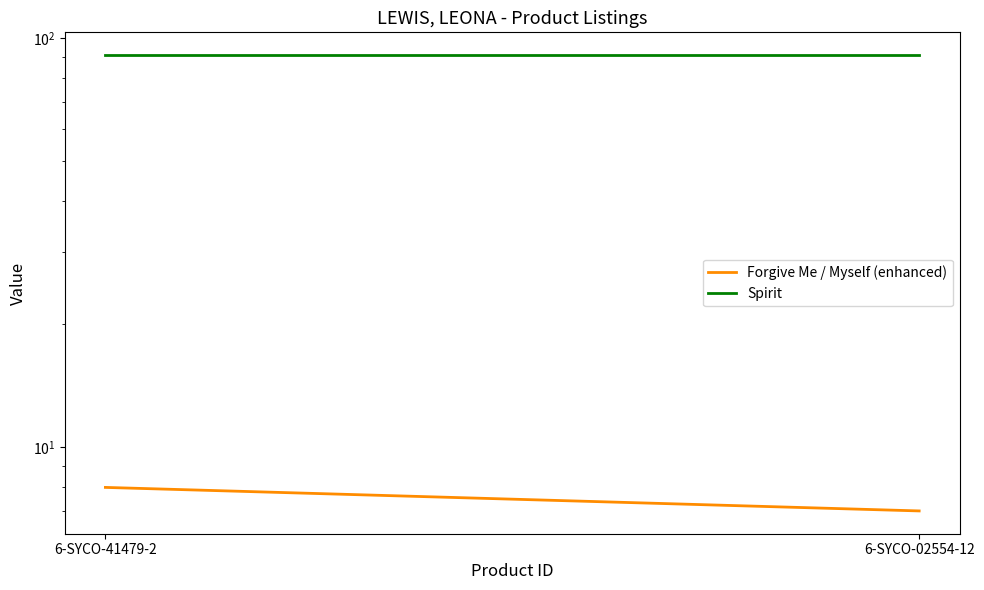

Which series has the largest total across all categories?

Spirit